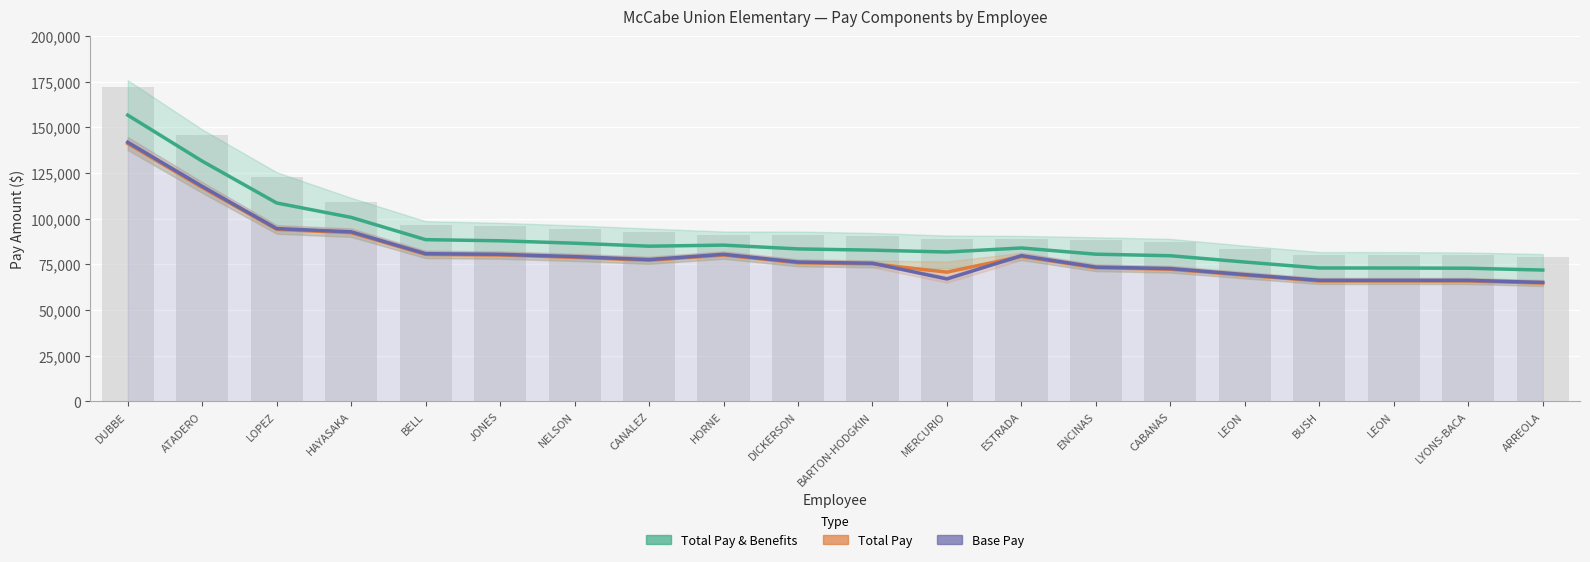

Are the bars horizontal?

No